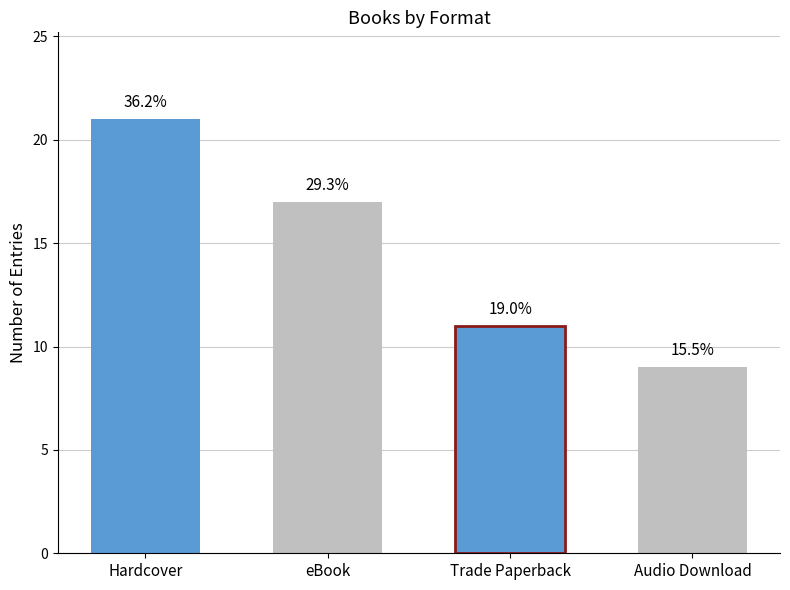

The value at Audio Download is 3. True or false?

False